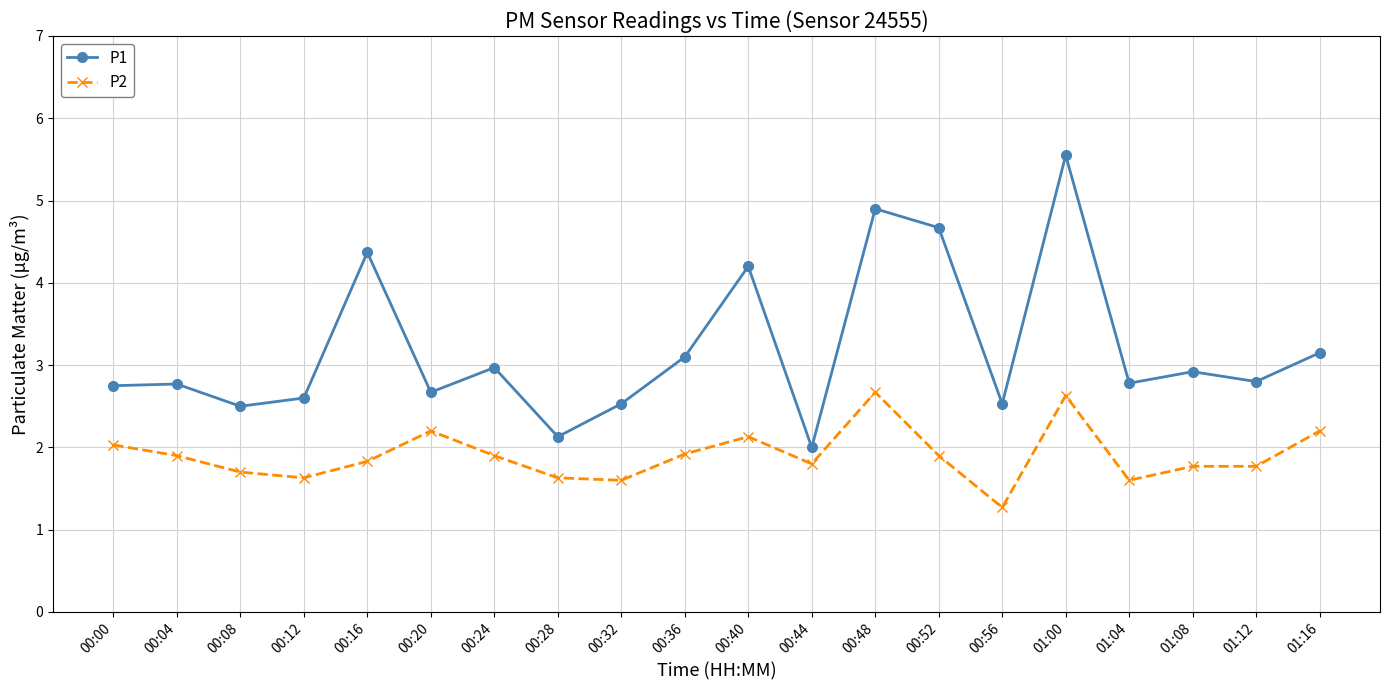

What is the average value of the P2 series?

1.9